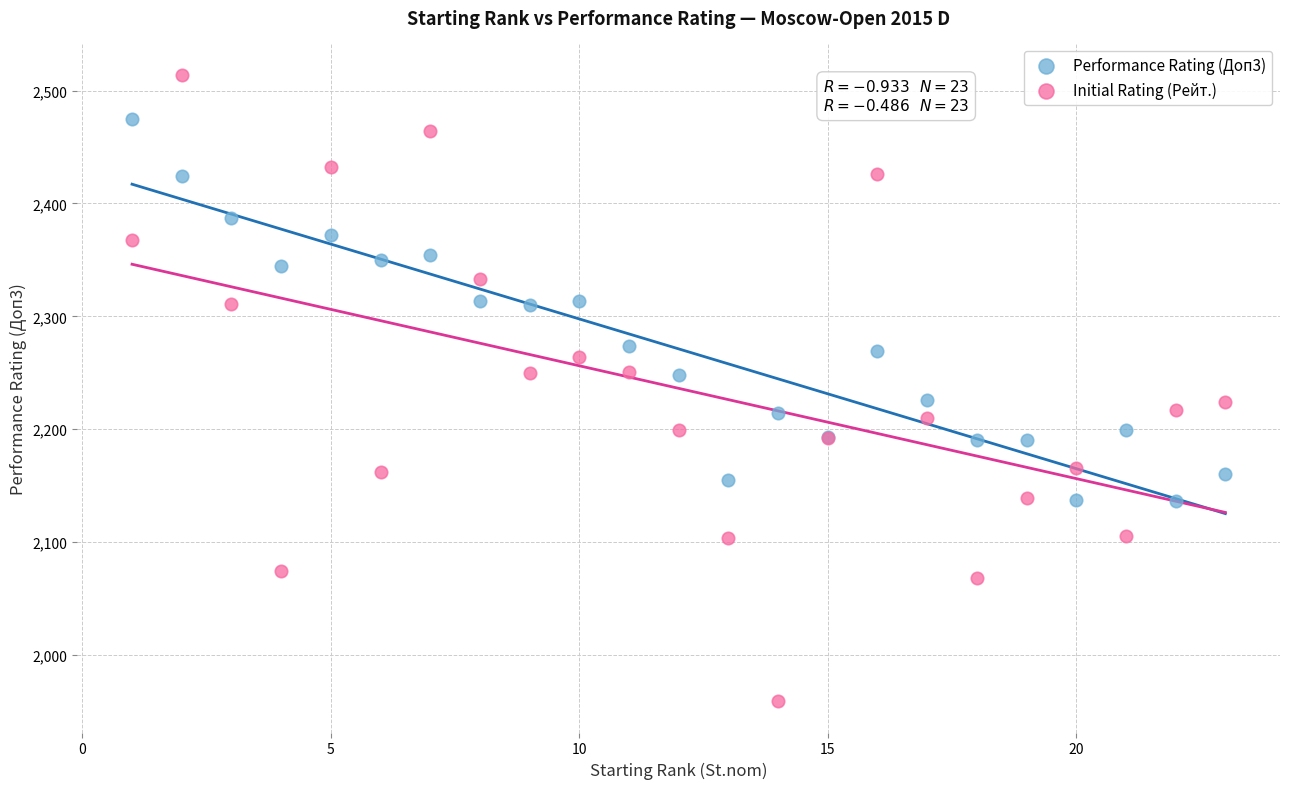

What are all the series names shown in the legend?

Performance Rating (Доп3), Initial Rating (Рейт.)